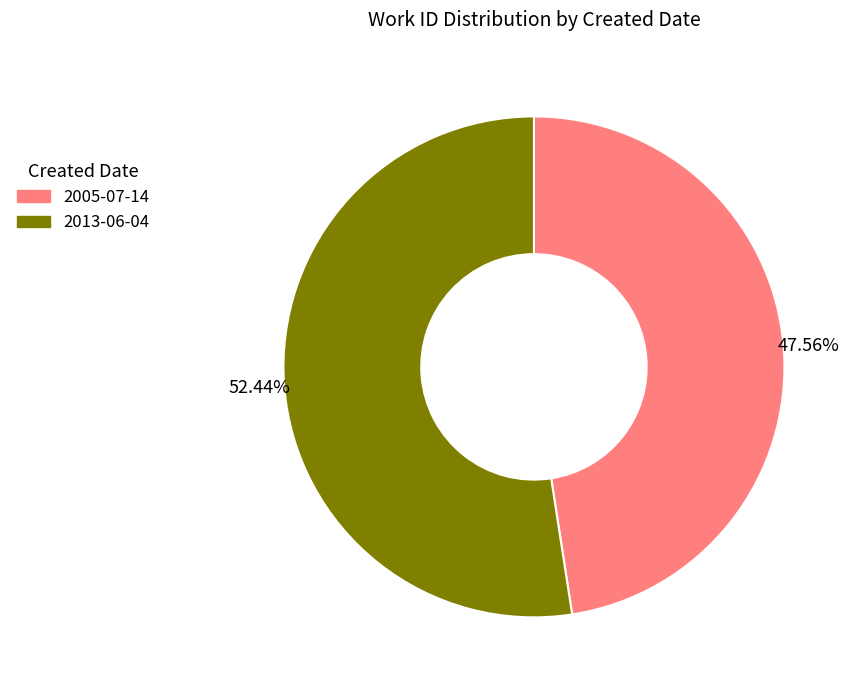

Which slice represents more than half of the pie?

2013-06-04